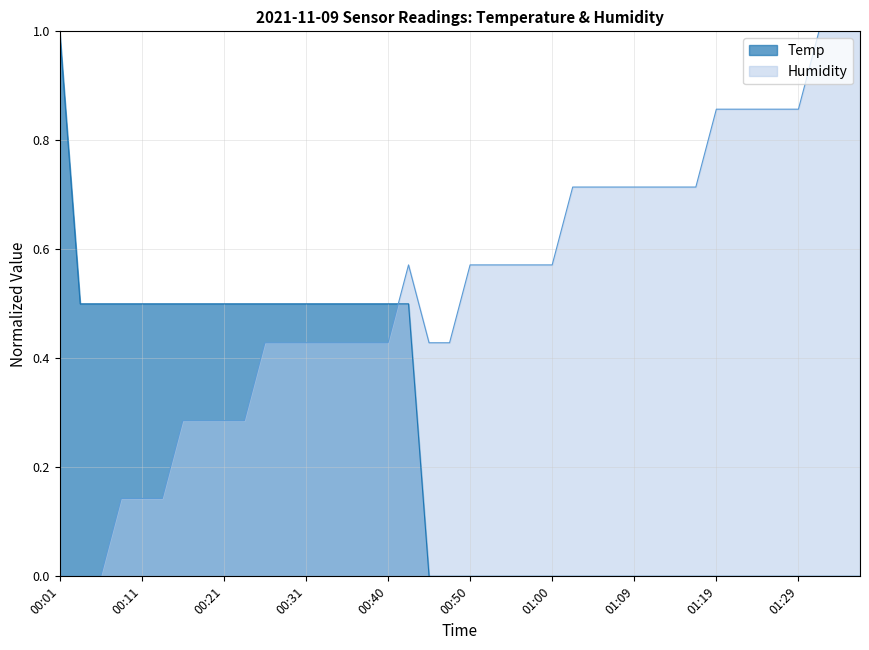

Reading left to right, what are all the values shown in this chart?

Temp: 00:01=1.0	00:04=0.5	00:06=0.5	00:09=0.5	00:11=0.5	00:14=0.5	00:16=0.5	00:18=0.5	00:21=0.5	00:23=0.5	00:26=0.5	00:28=0.5	00:31=0.5	00:33=0.5	00:35=0.5	00:38=0.5	00:40=0.5	00:43=0.5	00:45=0.0	00:48=0.0	00:50=0.0	00:52=0.0	00:55=0.0	00:57=0.0	01:00=0.0	01:02=0.0	01:05=0.0	01:07=0.0	01:09=0.0	01:12=0.0	01:14=0.0	01:17=0.0	01:19=0.0	01:22=0.0	01:24=0.0	01:26=0.0	01:29=0.0	01:31=0.0	01:34=0.0	01:36=0.0
Humidity: 00:01=0.0	00:04=0.0	00:06=0.0	00:09=0.1	00:11=0.1	00:14=0.1	00:16=0.3	00:18=0.3	00:21=0.3	00:23=0.3	00:26=0.4	00:28=0.4	00:31=0.4	00:33=0.4	00:35=0.4	00:38=0.4	00:40=0.4	00:43=0.6	00:45=0.4	00:48=0.4	00:50=0.6	00:52=0.6	00:55=0.6	00:57=0.6	01:00=0.6	01:02=0.7	01:05=0.7	01:07=0.7	01:09=0.7	01:12=0.7	01:14=0.7	01:17=0.7	01:19=0.9	01:22=0.9	01:24=0.9	01:26=0.9	01:29=0.9	01:31=1.0	01:34=1.0	01:36=1.0